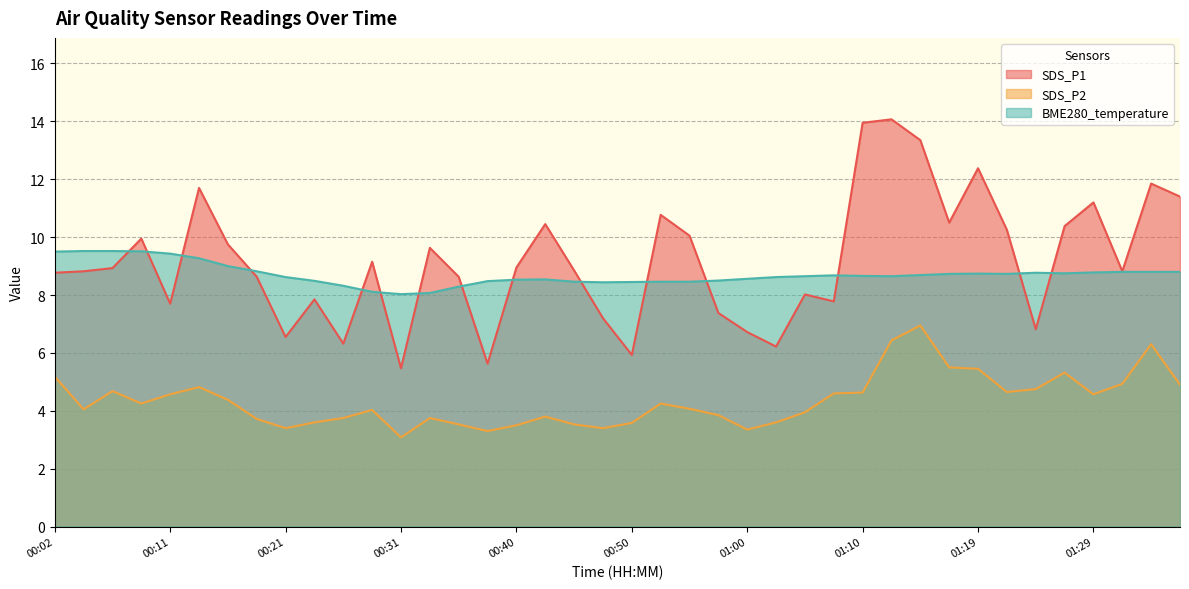

Is the value of SDS_P2 at 00:09 greater than the value of SDS_P1 at 01:27?

No